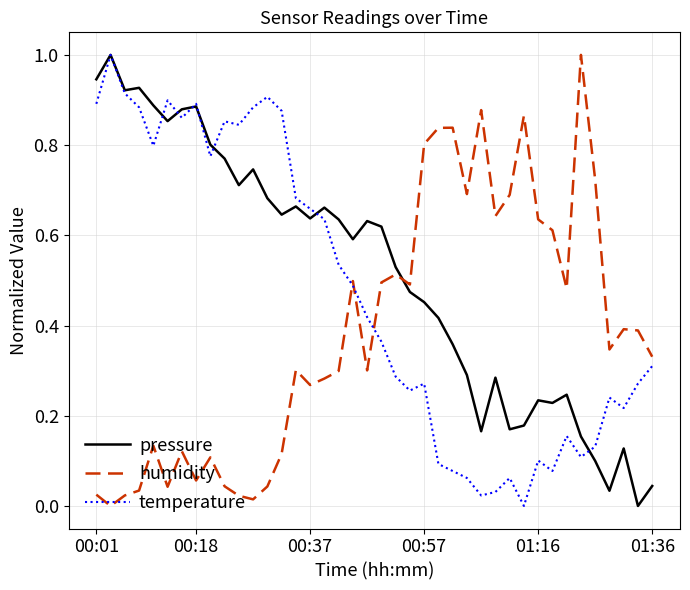

Which series has the largest total across all categories?

pressure